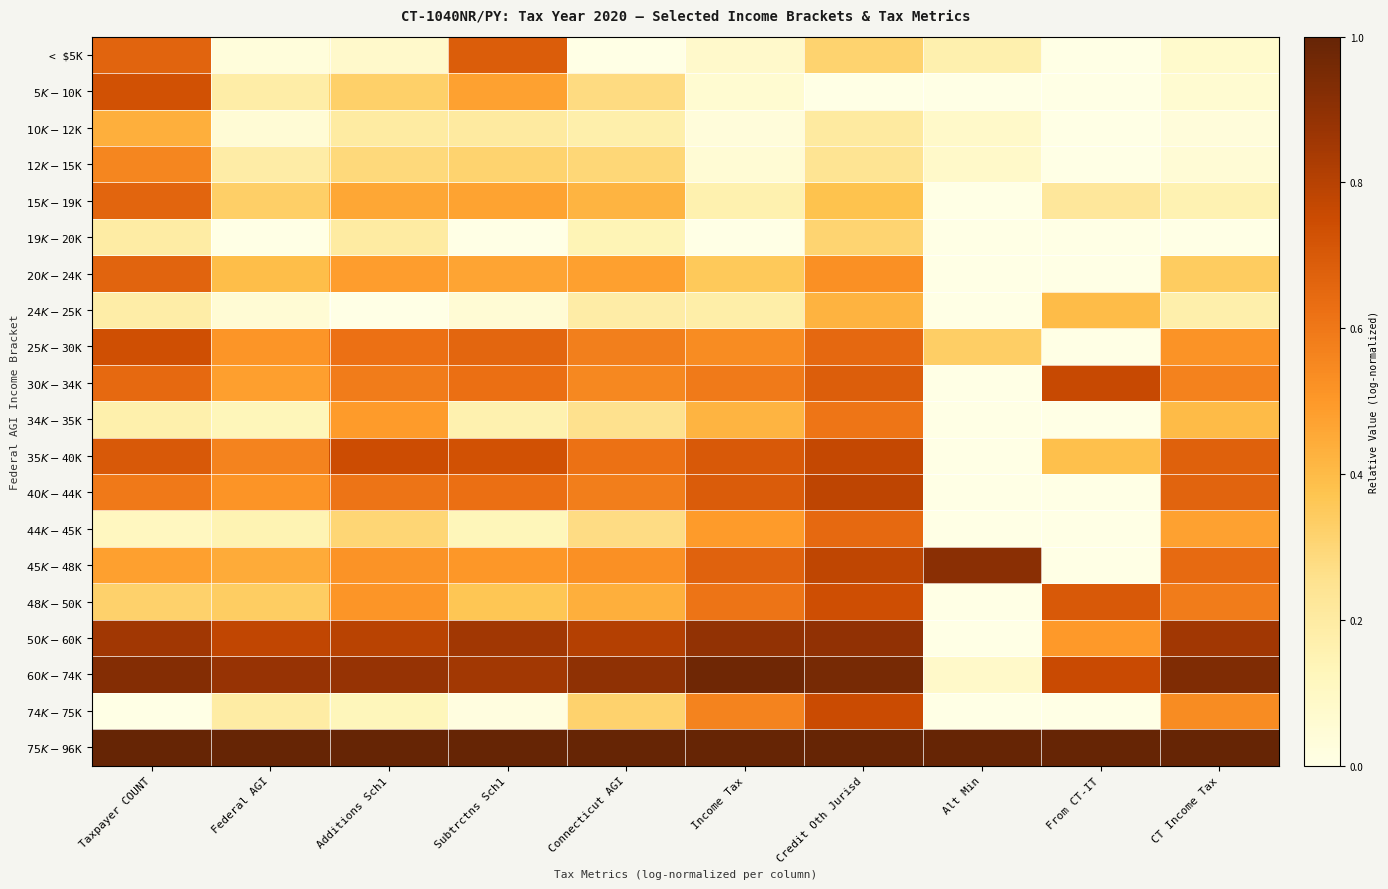

At which category is the sum across all series the highest?

Credit Oth Jurisd